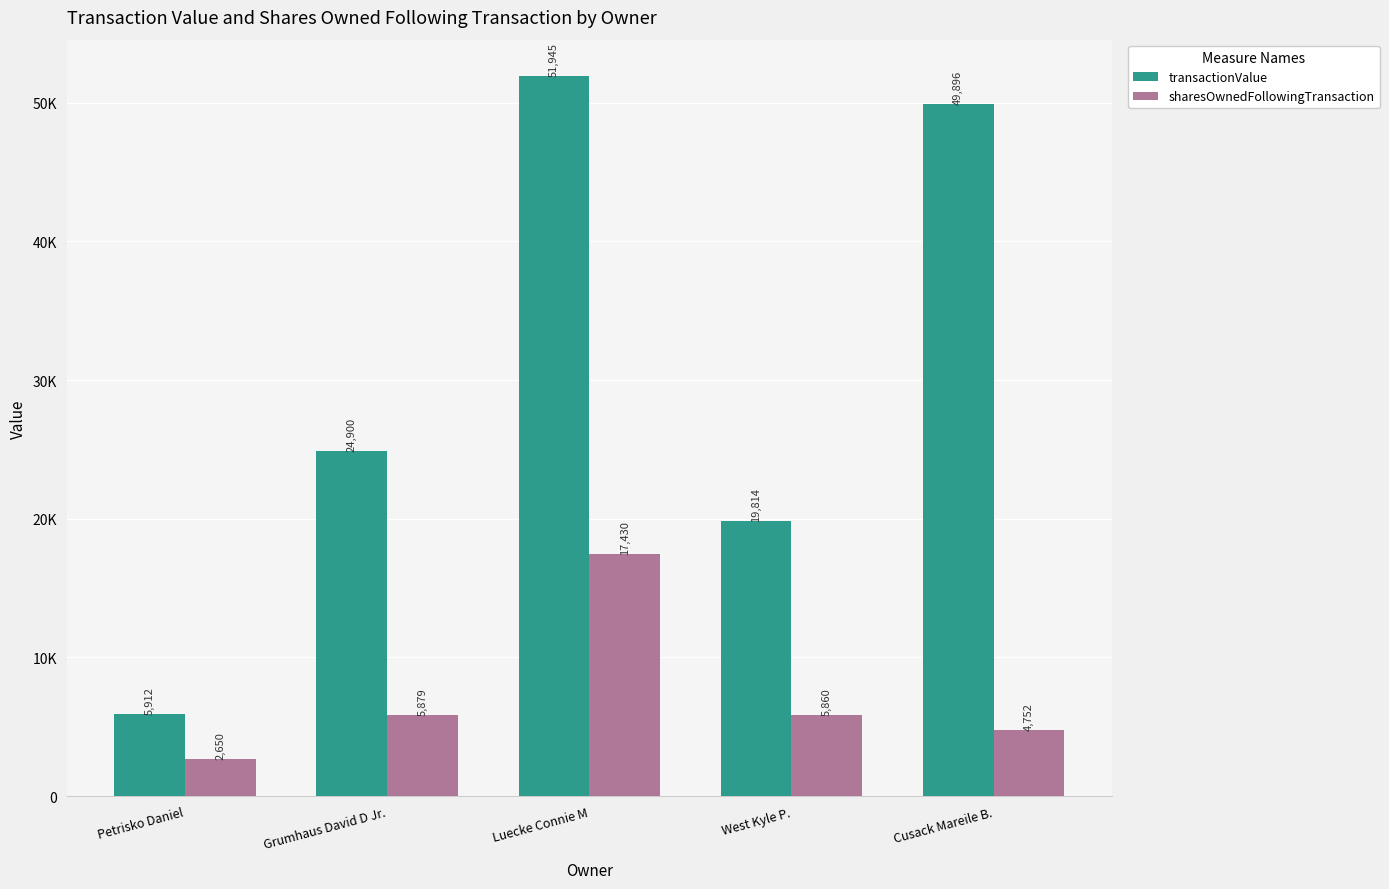

True or false: sharesOwnedFollowingTransaction has a value of 27976 at Luecke Connie M.

False